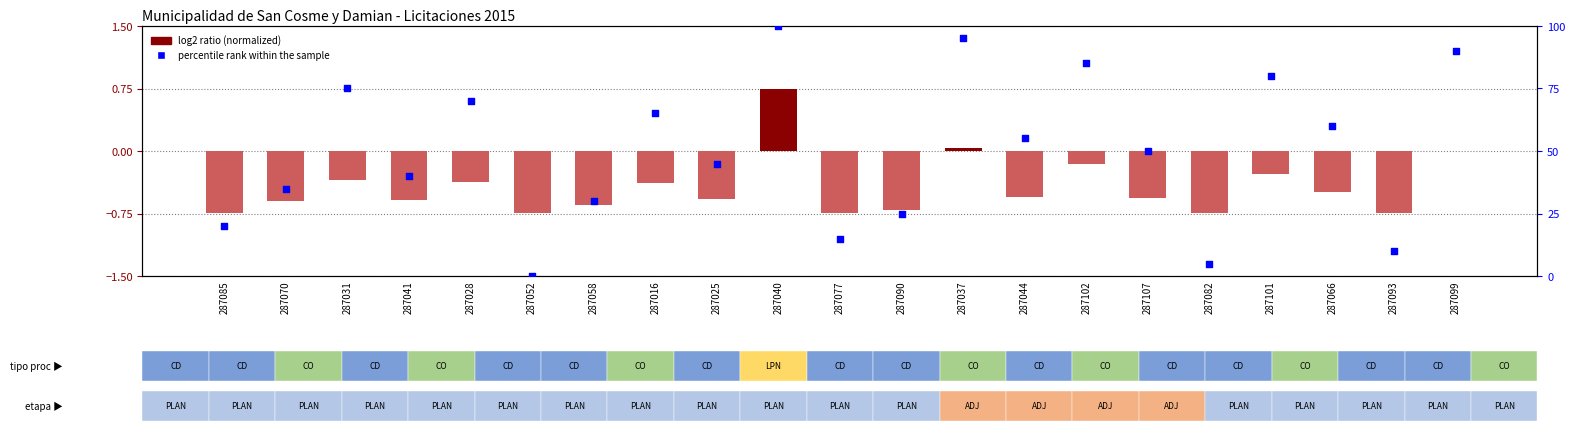

What is the total value across all series at 287041?

39.4